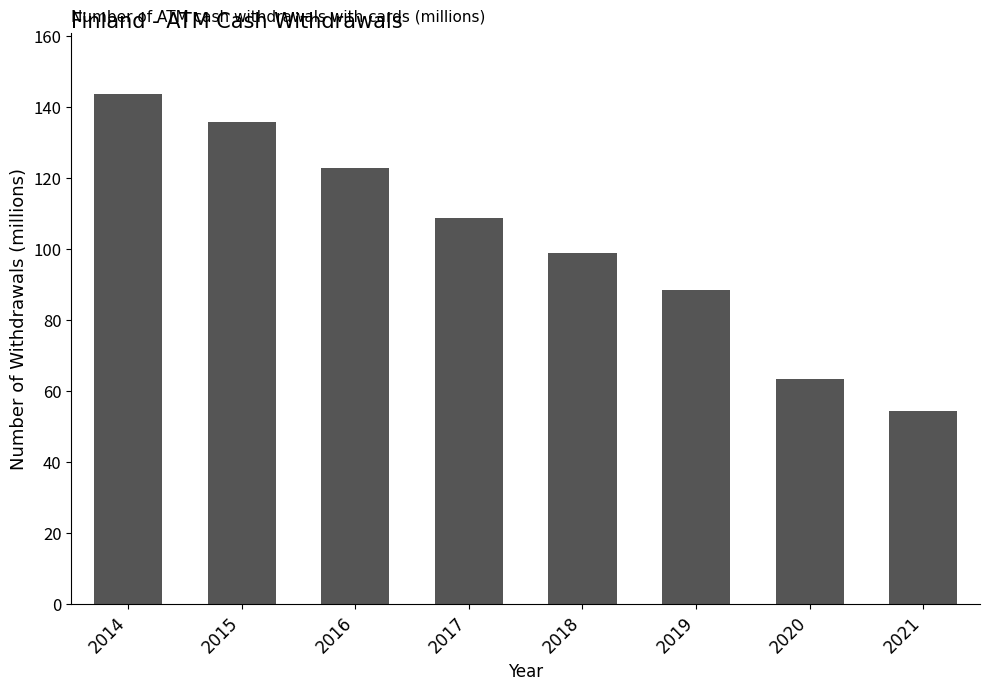

What is the sum of all values?

816.4